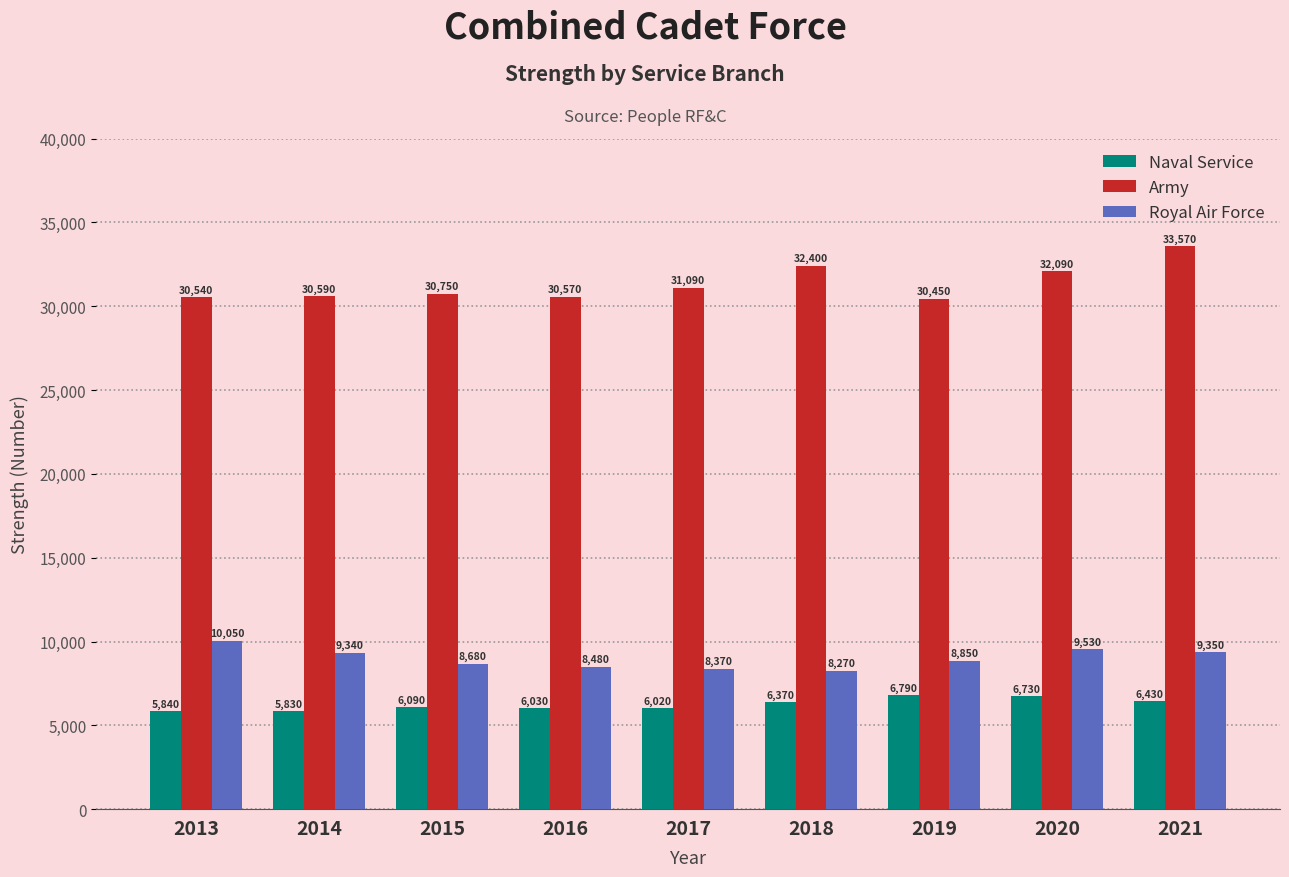

Does the chart contain any negative values?

No